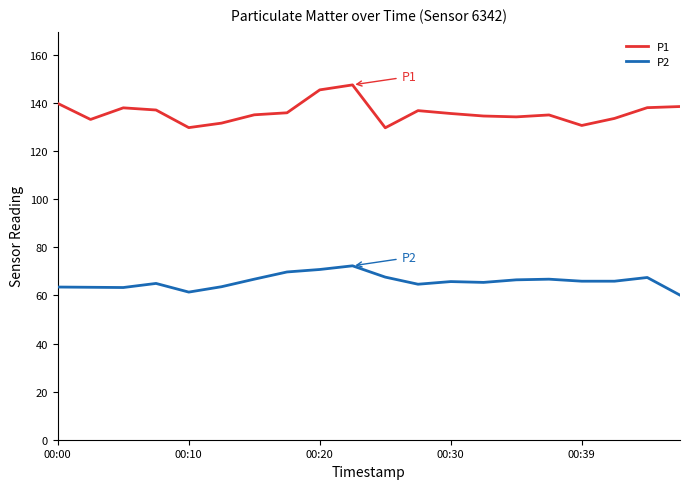

What is the average value of the P2 series?

65.8